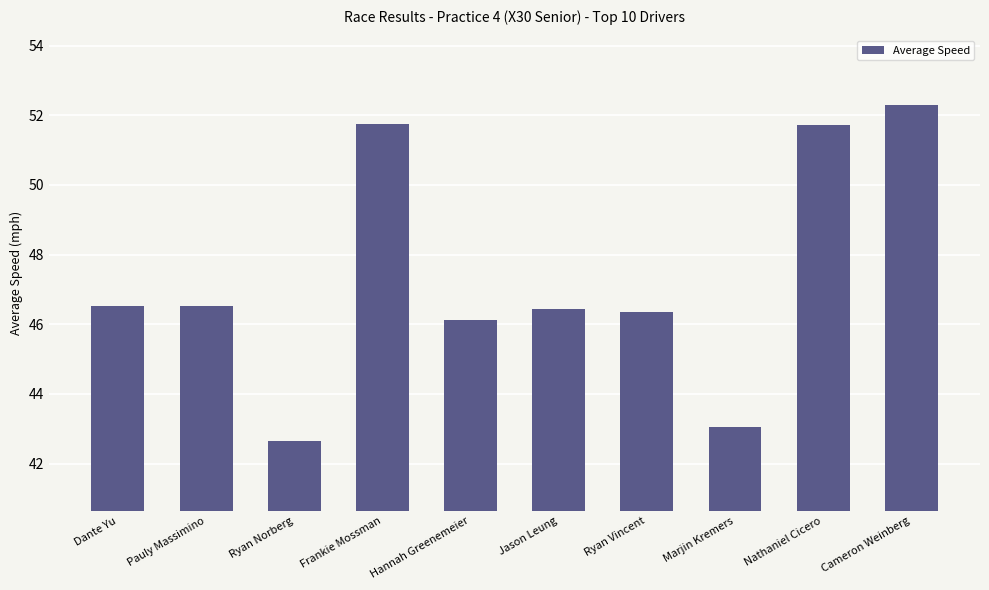

Which label corresponds to the largest value in the chart?

Cameron Weinberg